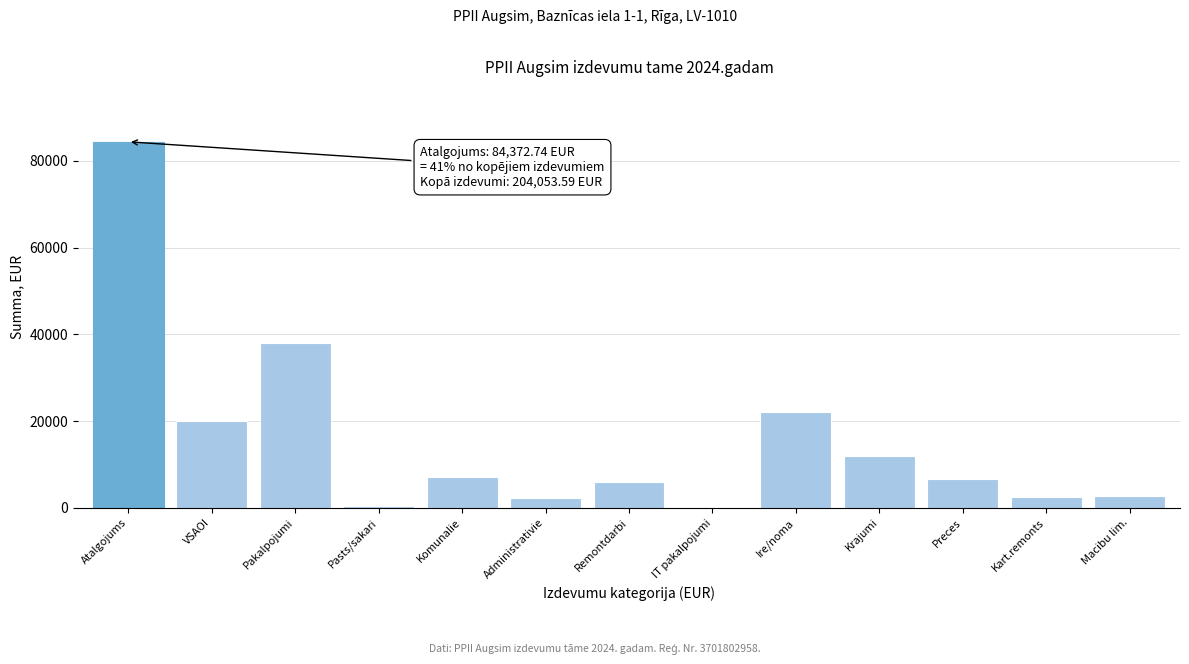

True or false: the data shows 6548.2 at Krajumi.

False